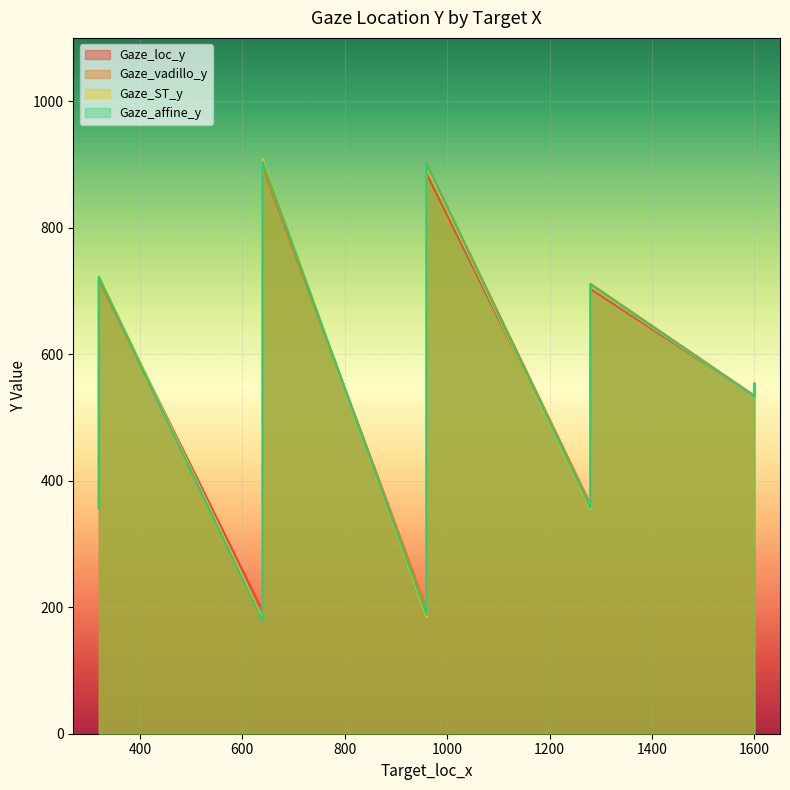

What is the difference between the second highest and minimum values in the Gaze_loc_y series?

691.0